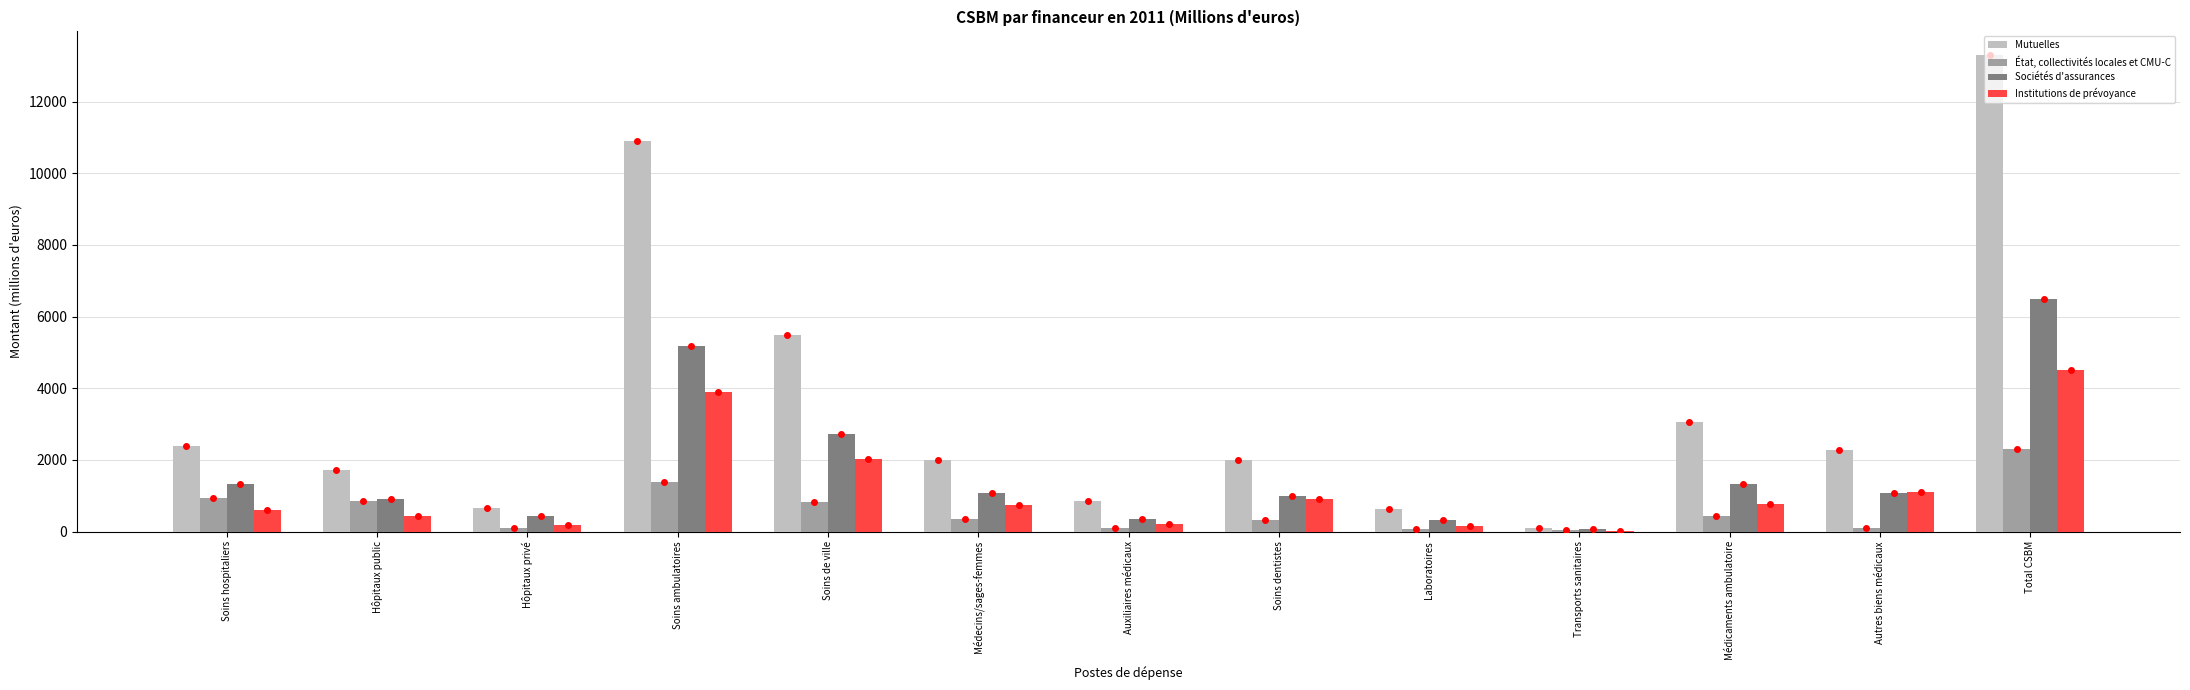

The value of Institutions de prévoyance at Soins de ville is 2023.6. True or false?

True